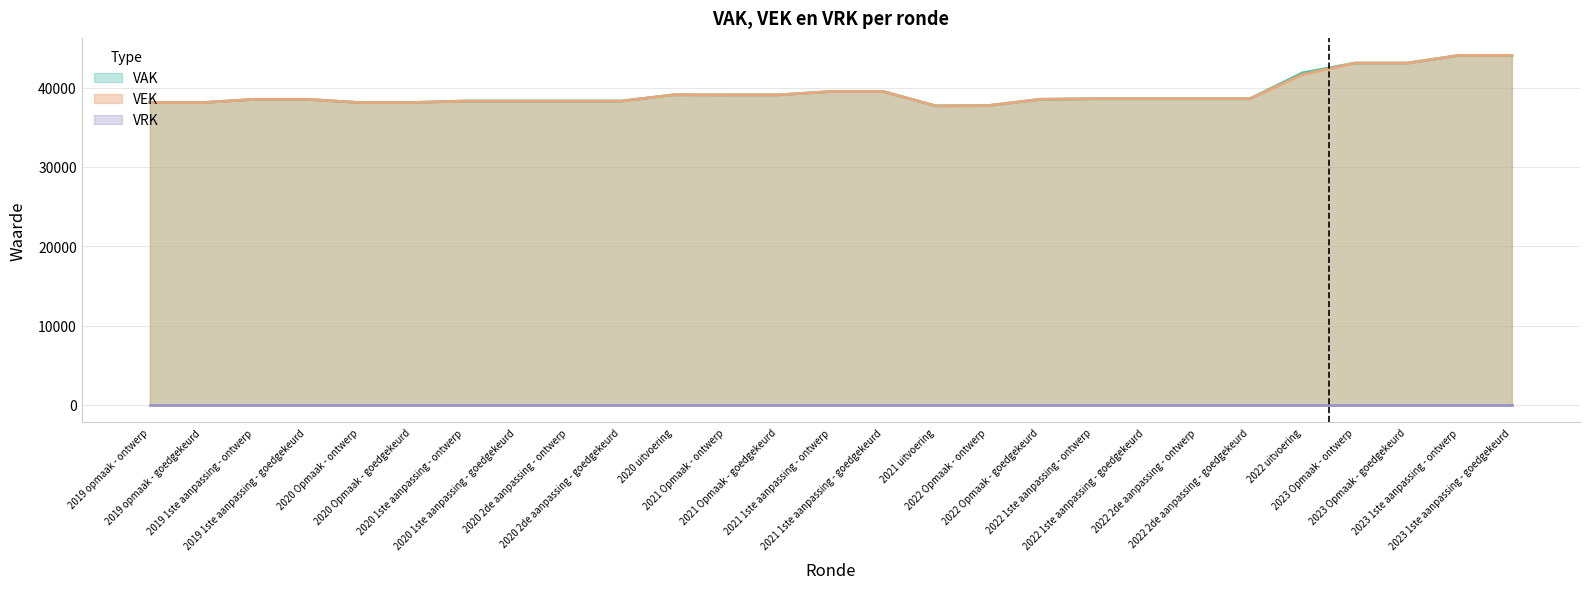

How many values in the VAK series are below 38593?

13